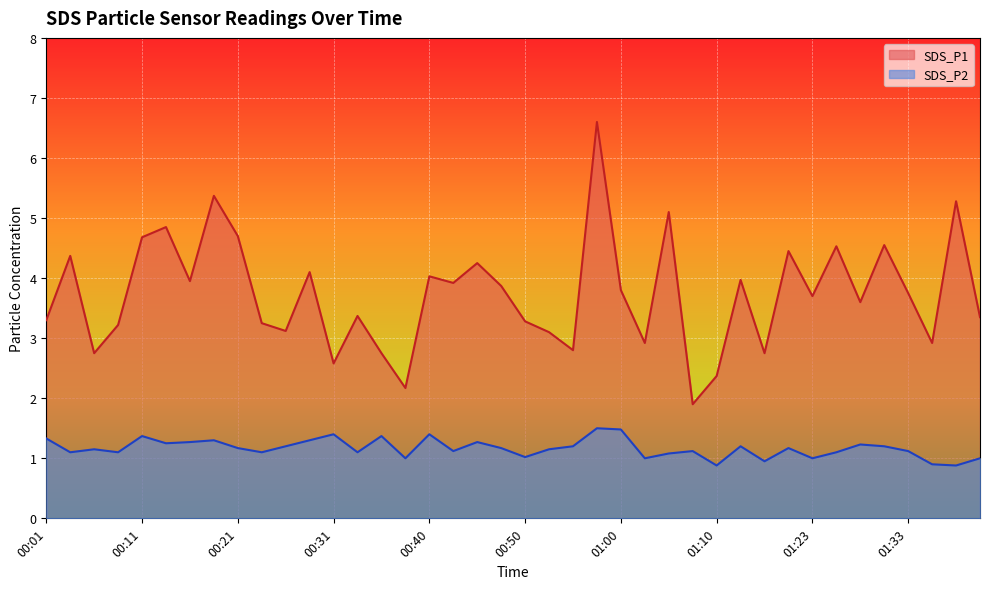

What is the maximum value for SDS_P2?

1.5